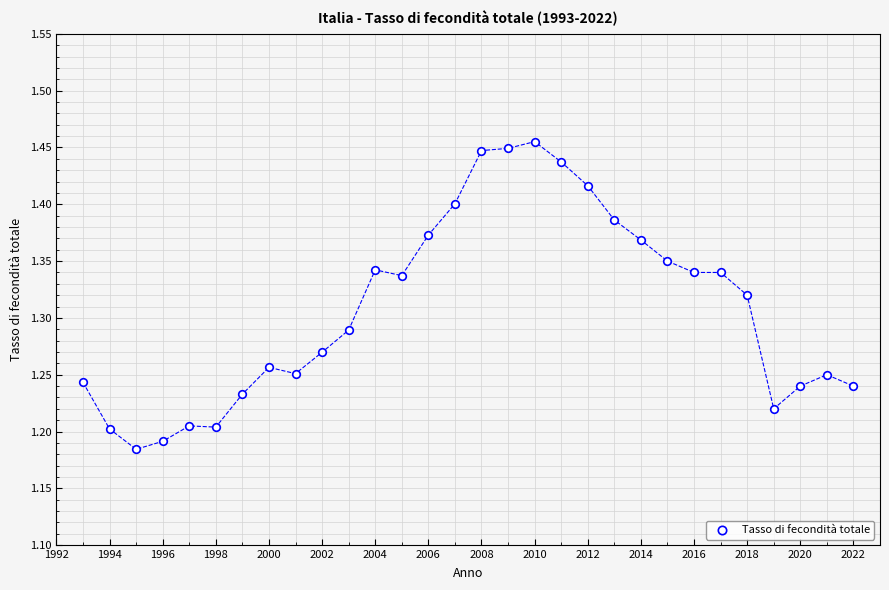

What is the range of Y values (max minus min)?

0.3